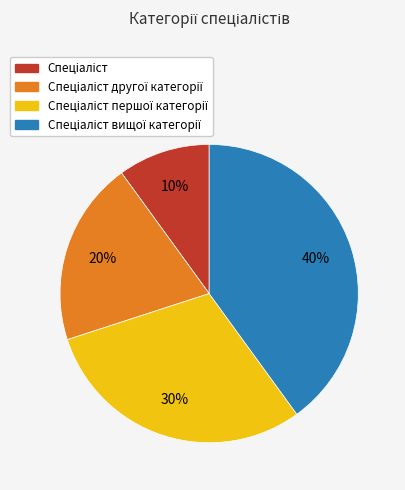

Does any single category account for the majority?

No